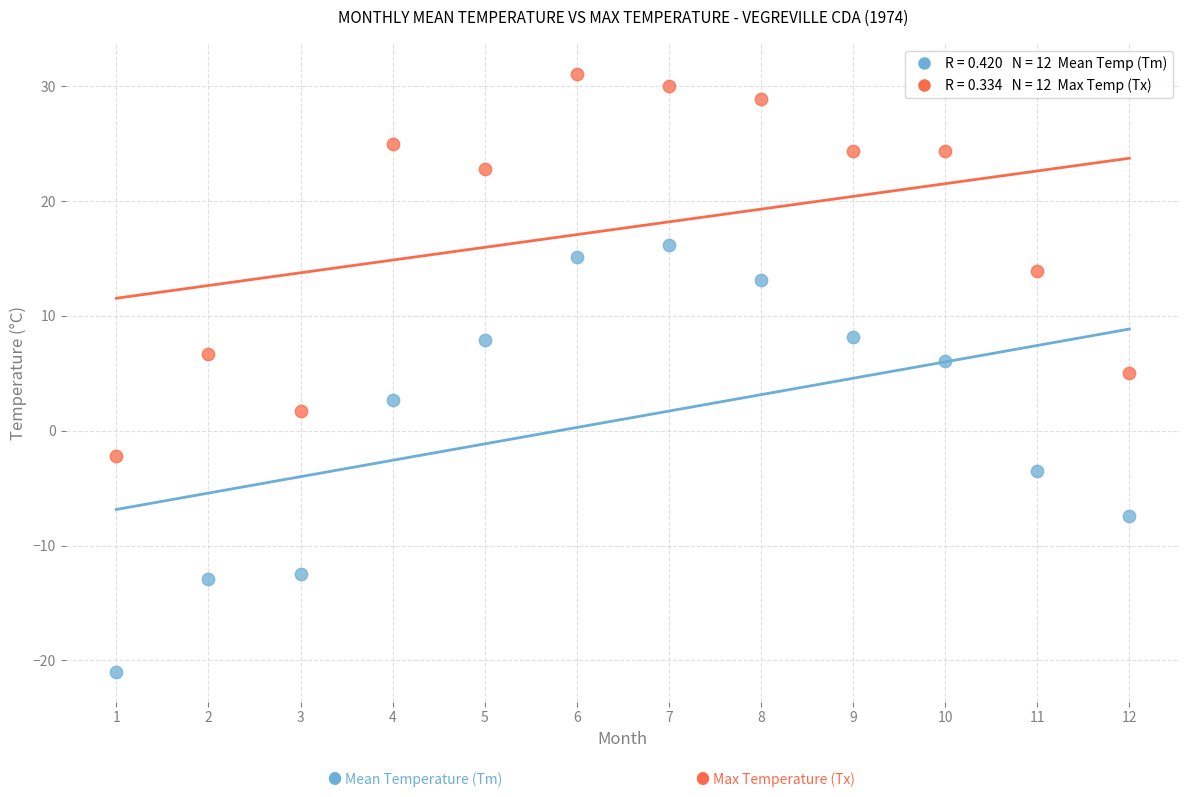

Across all data points, what is the range of Y values (max minus min)?

52.1